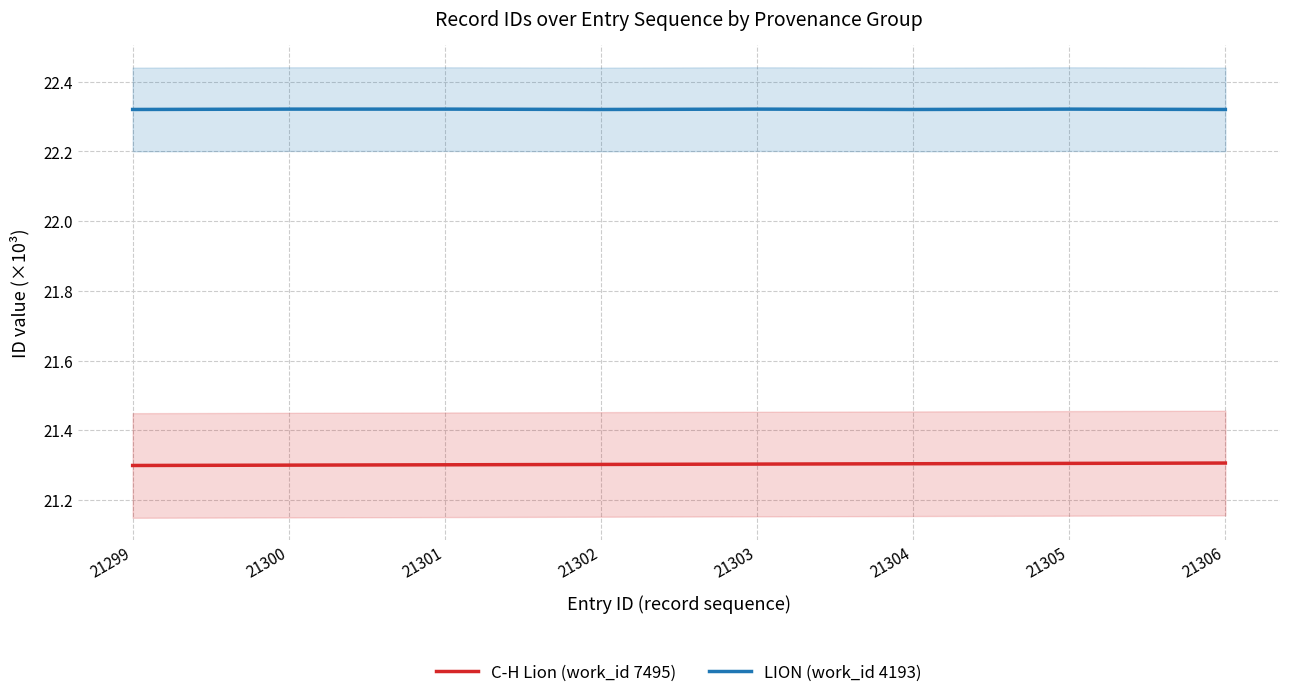

Between 21305 and 21302, which is larger?

21305